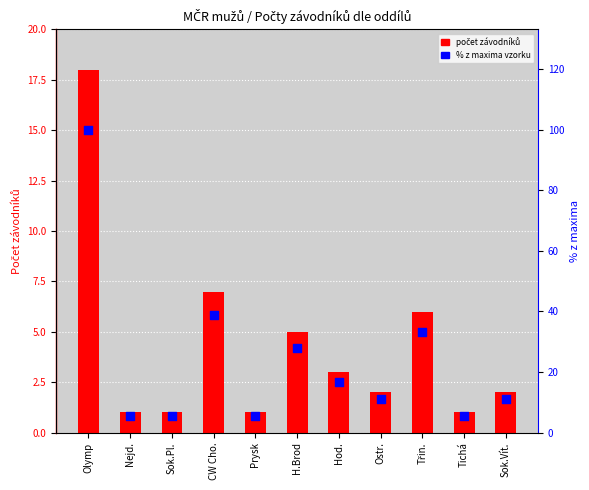

At how many categories does at least one series exceed 48?

1